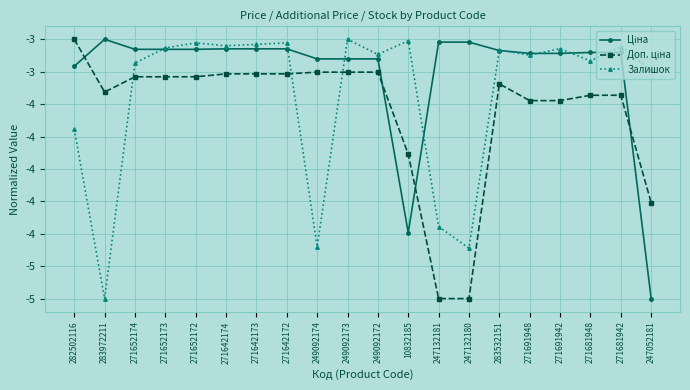

What is the difference between the maximum and minimum values in the Доп. ціна series?

2.0